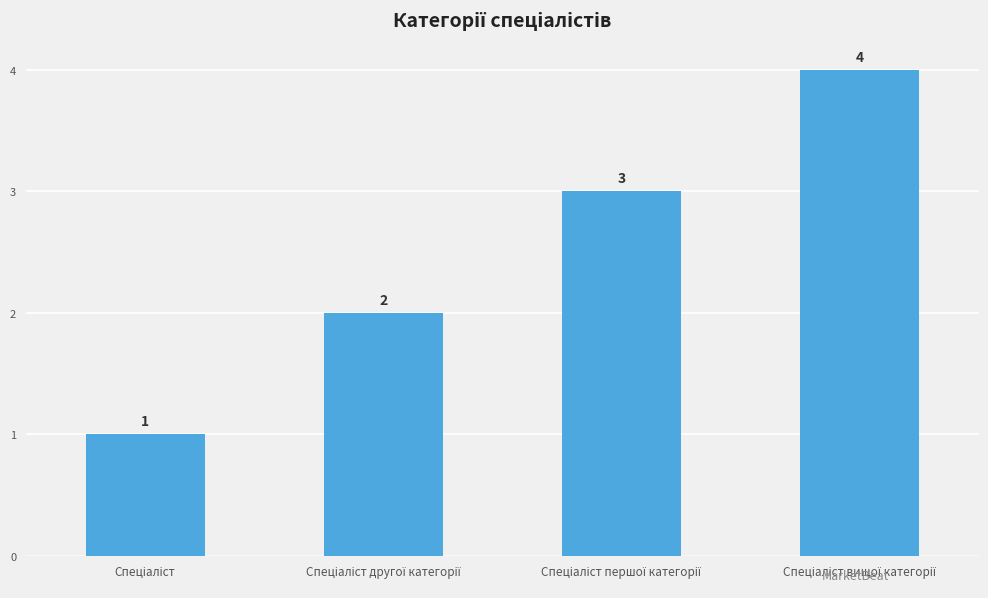

What is the difference between the maximum and minimum values?

3